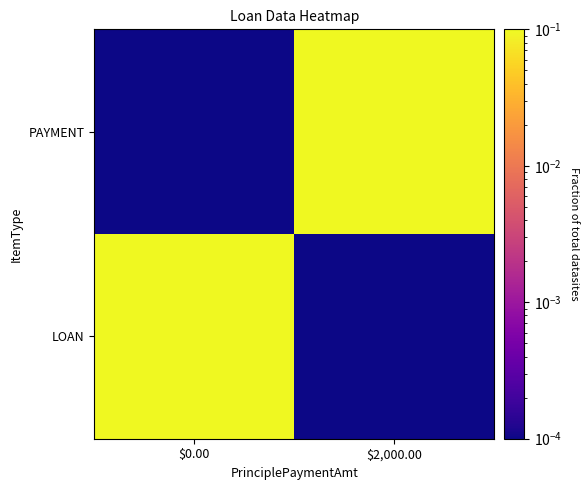

What is the total value across all series at $2,000.00?

1.0